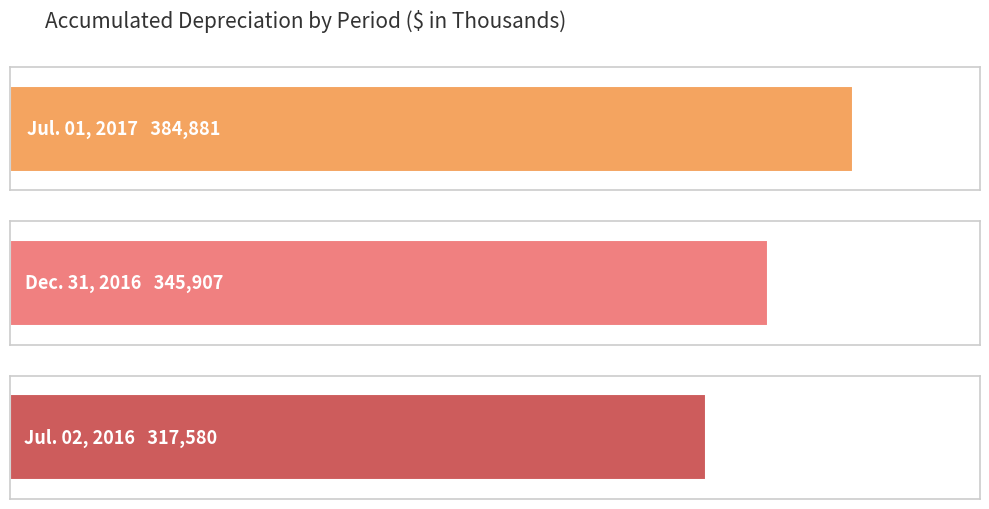

The Jul. 02, 2016 series shows 134600 at Accumulated depreciation. True or false?

False